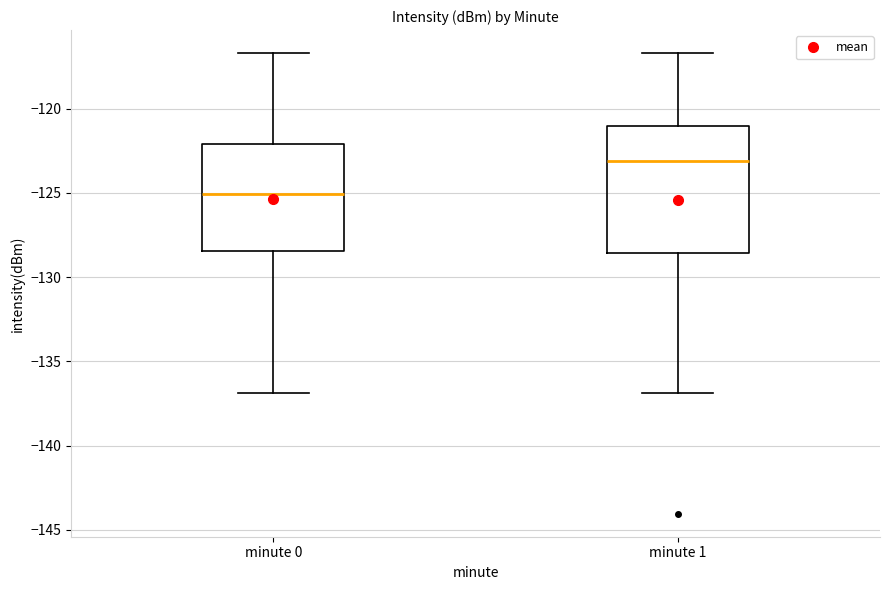

Which box is the tallest, from its lower edge to its upper edge?

minute 1